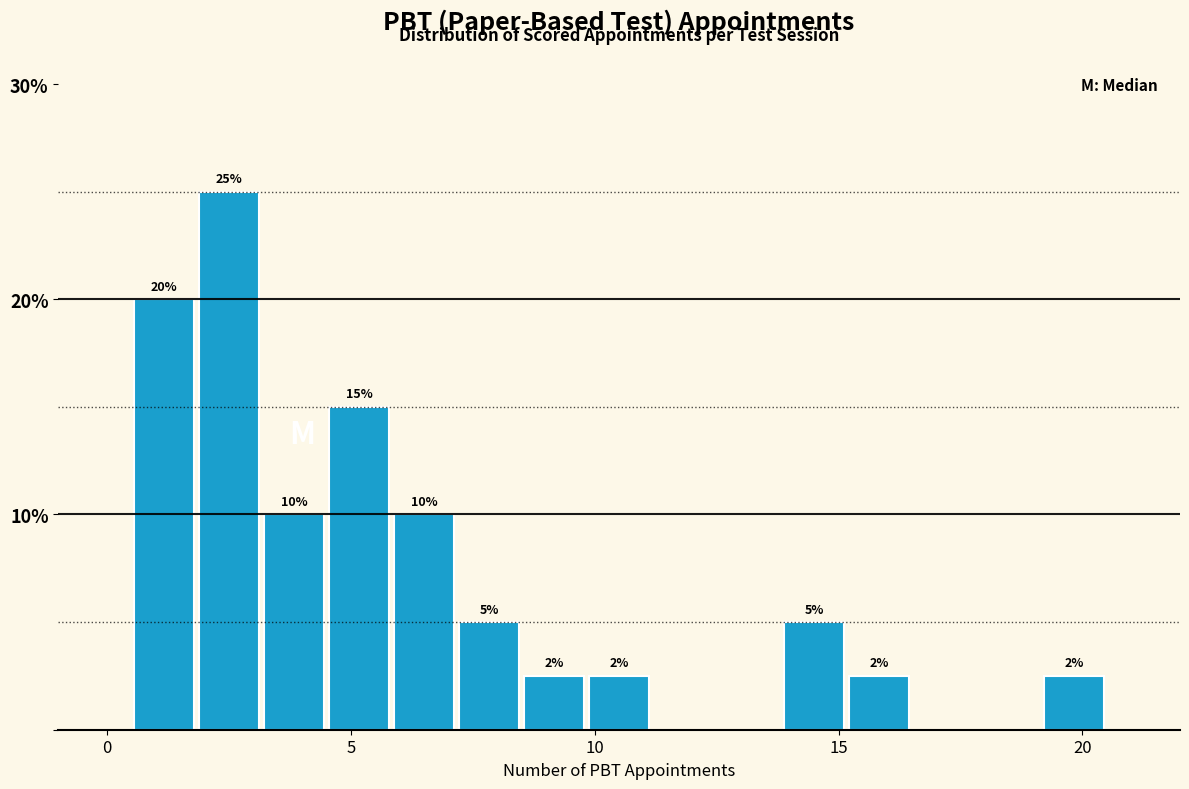

Read against the x-axis, roughly where is the centre of the tallest bar?

2.5